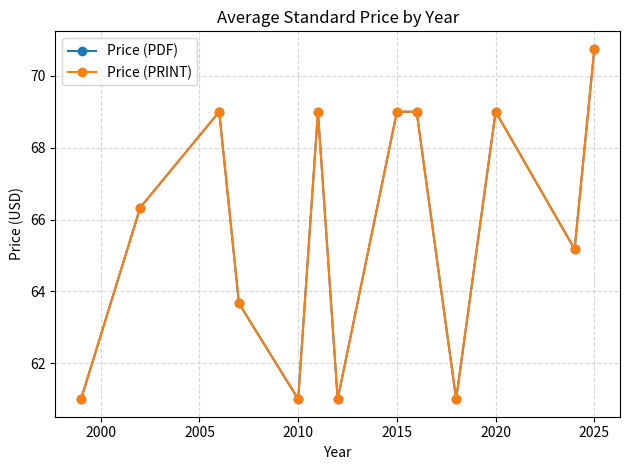

Does the chart have visible grid lines?

Yes